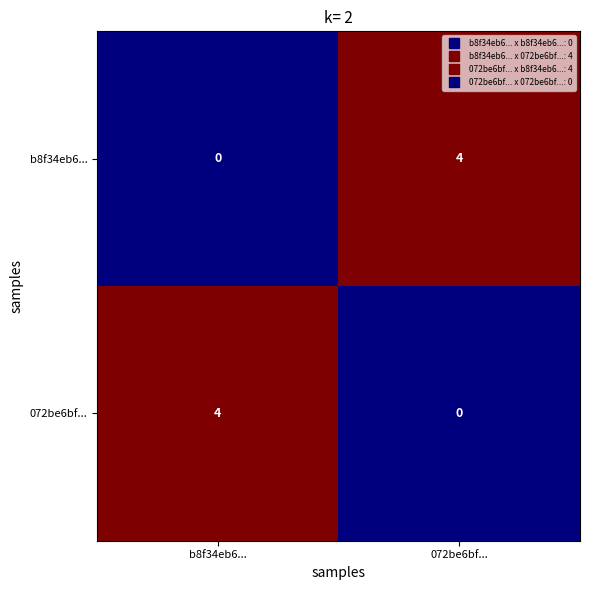

Rank the series at b8f34eb6... from lowest to highest value.

b8f34eb6..., 072be6bf...